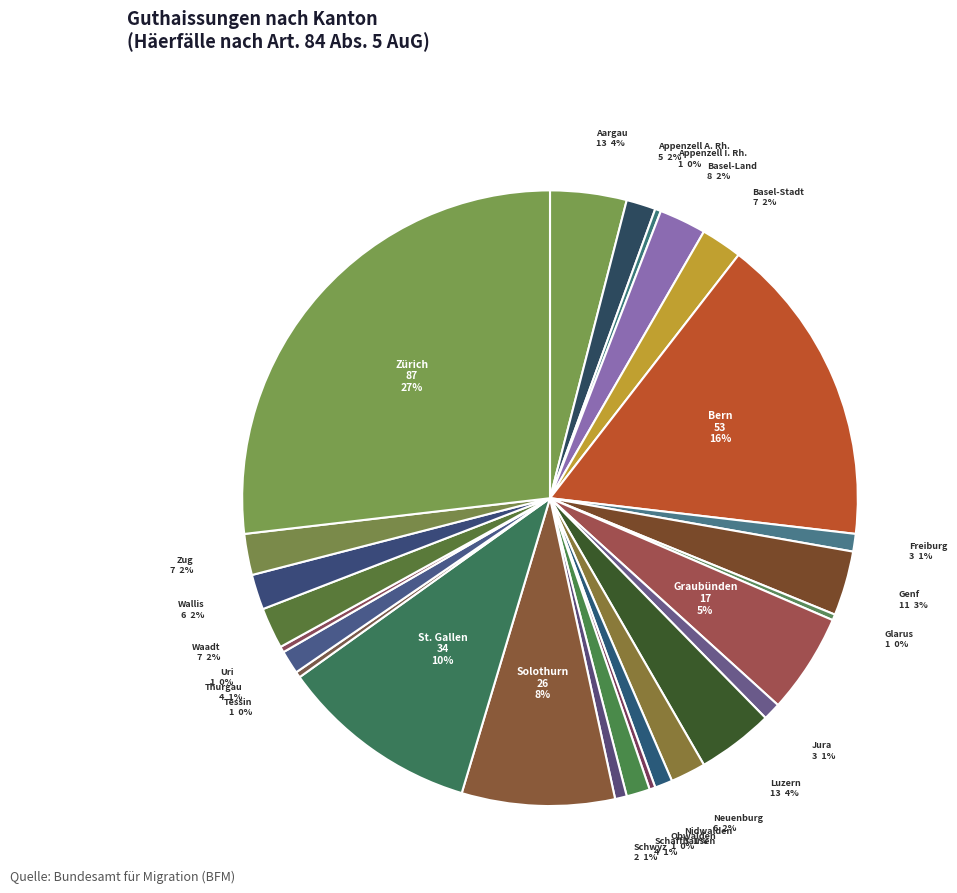

Rank the categories by value from highest to lowest.

Zürich, Bern, St. Gallen, Solothurn, Graubünden, Aargau, Luzern, Genf, Basel-Land, Basel-Stadt, Waadt, Zug, Neuenburg, Wallis, Appenzell A. Rh., Schaffhausen, Thurgau, Freiburg, Jura, Nidwalden, Schwyz, Appenzell I. Rh., Glarus, Obwalden, Tessin, Uri